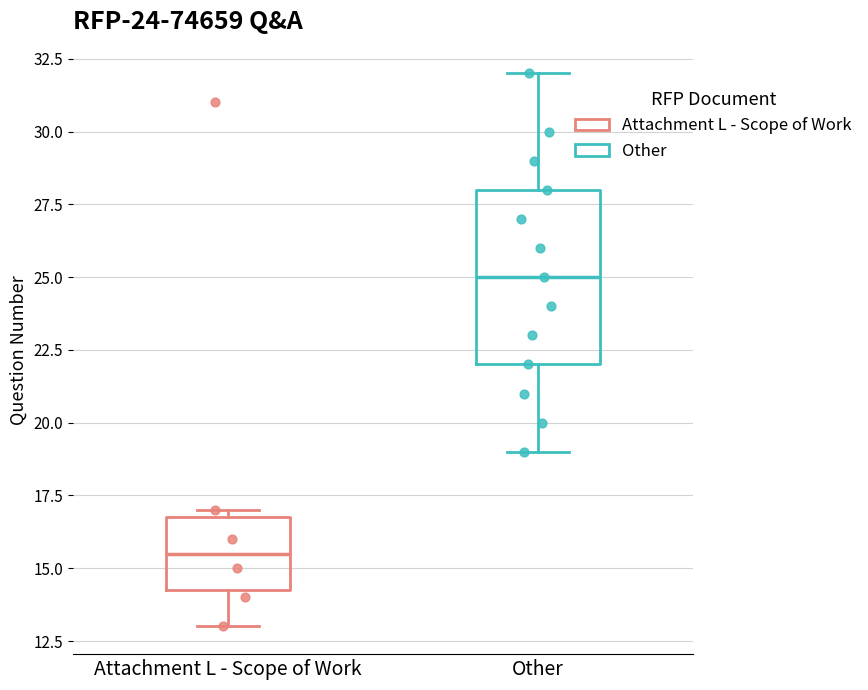

Which box is the tallest, from its lower edge to its upper edge?

Other